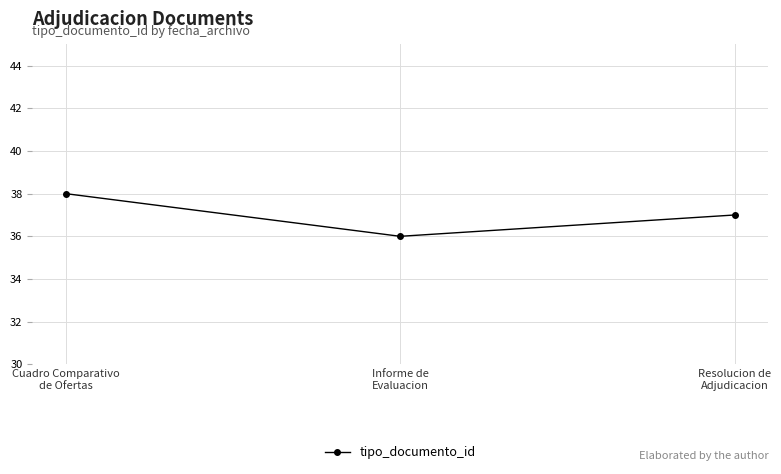

What is the difference between the maximum and second lowest values?

1